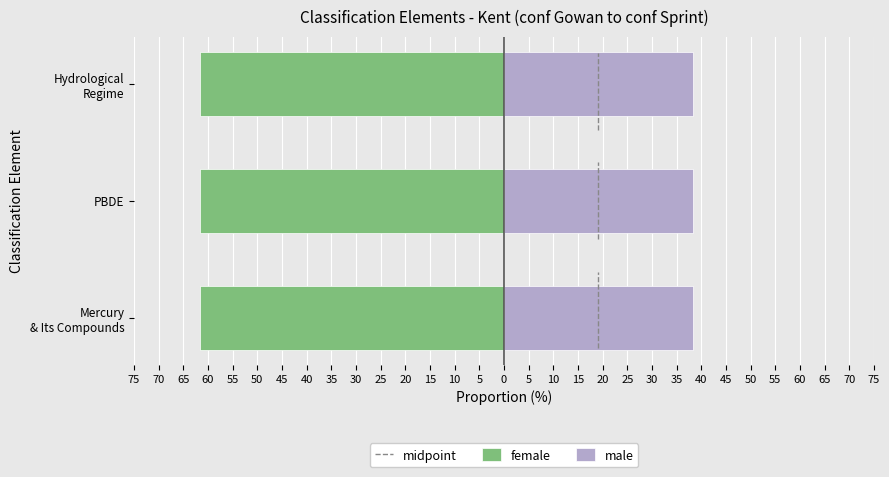

Is it true that the value at Hydrological Regime is -61.7?

True